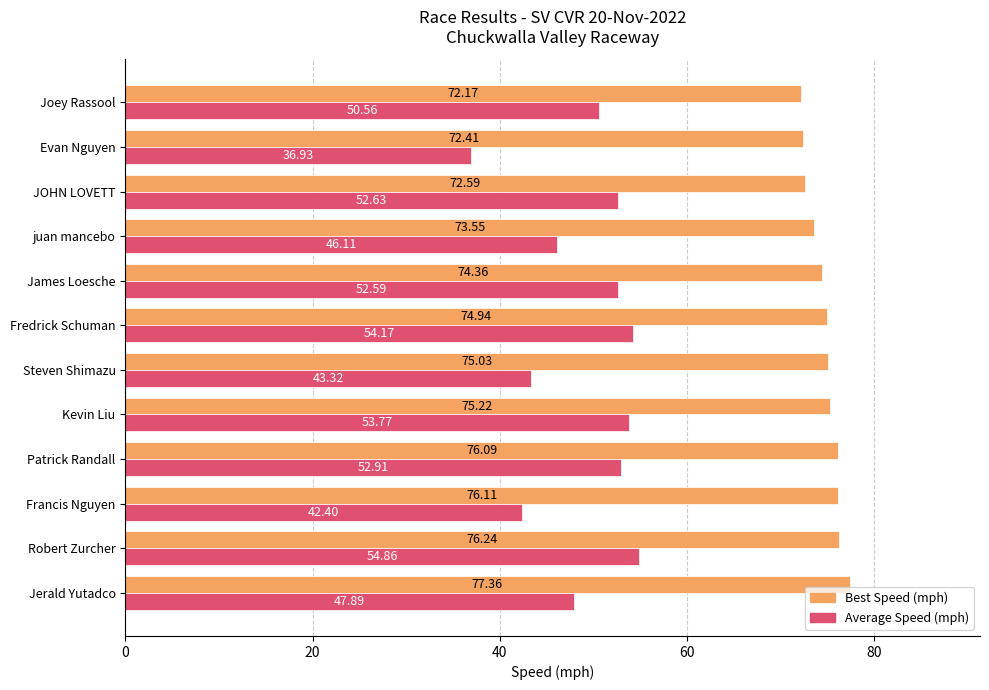

What is the spread (max minus min) of values at Patrick Randall?

23.2